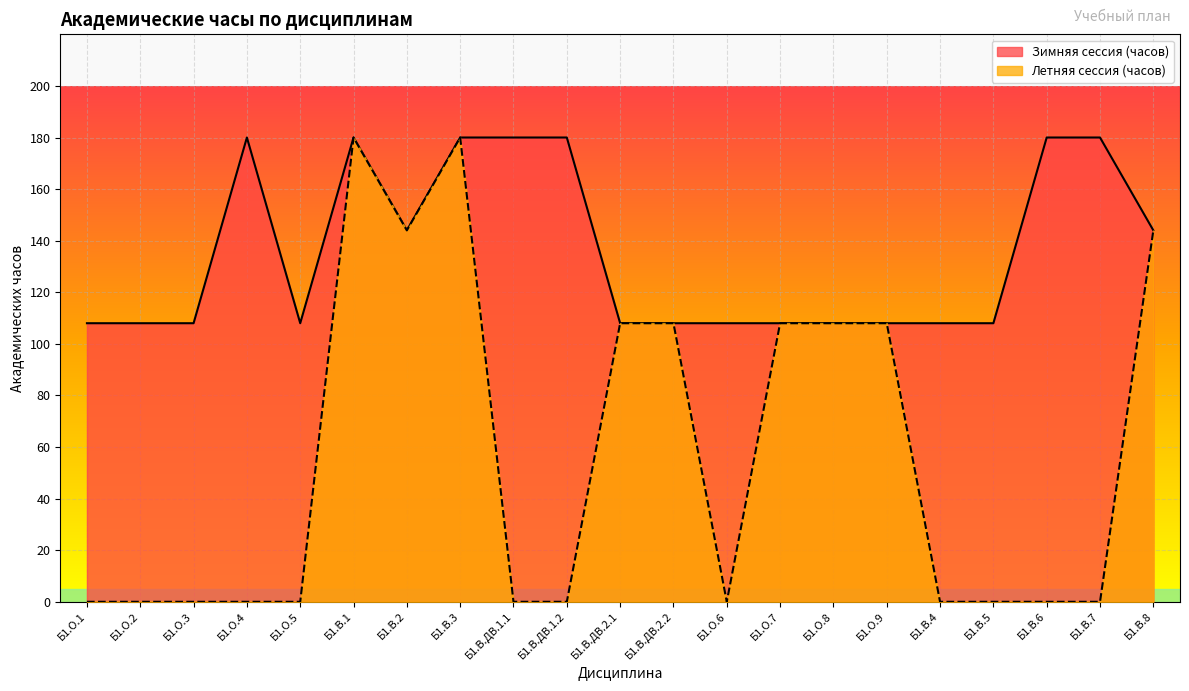

How many Зимняя сессия (часов) values are between 108 and 180?

21